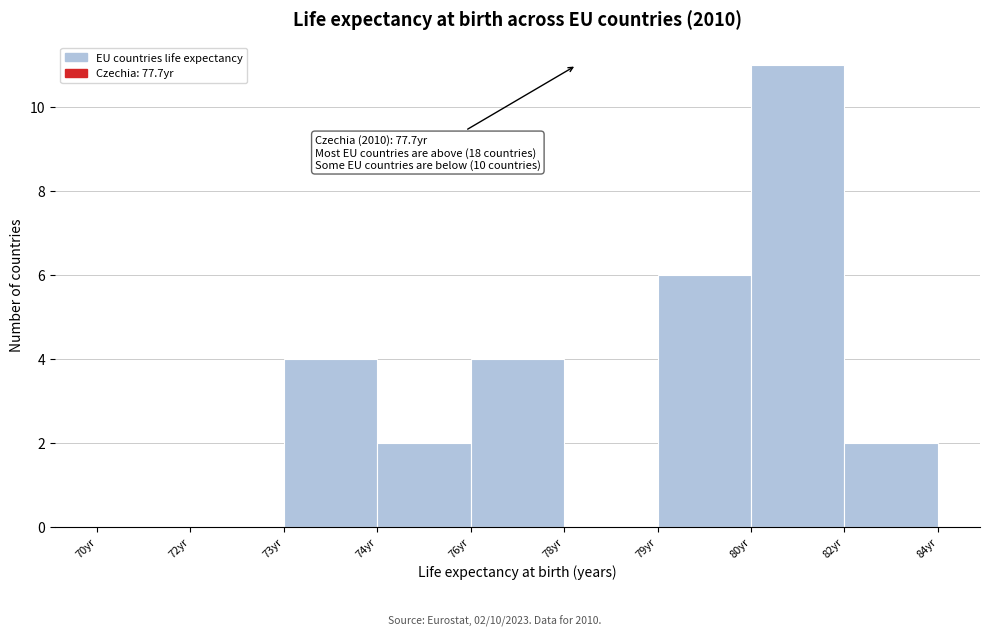

Reading left to right, transcribe all the data shown in this chart.

70yr=0	72yr=0	73yr=4	74yr=2	76yr=4	78yr=0	79yr=6	80yr=11	82yr=2